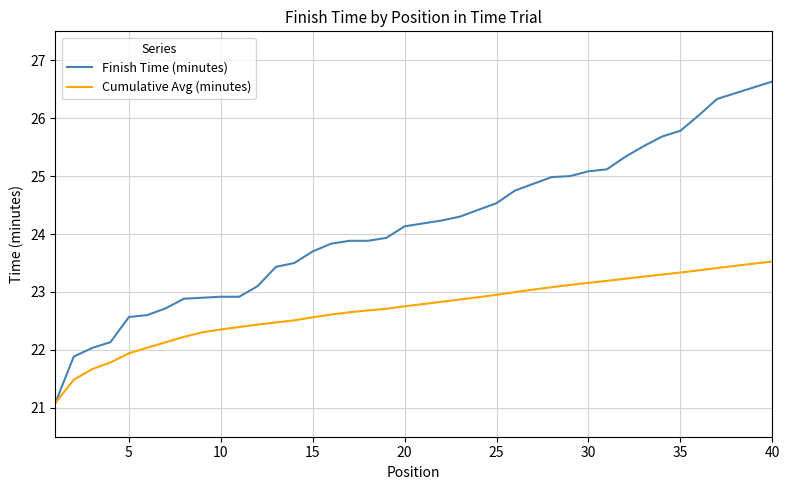

Which series has the largest total across all categories?

Finish Time (minutes)